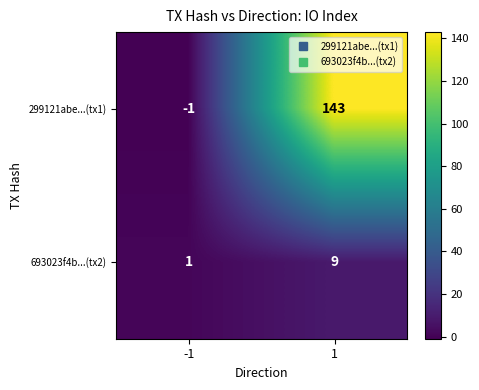

Between -1 and 1, which series saw the biggest shift?

299121abe...(tx1)